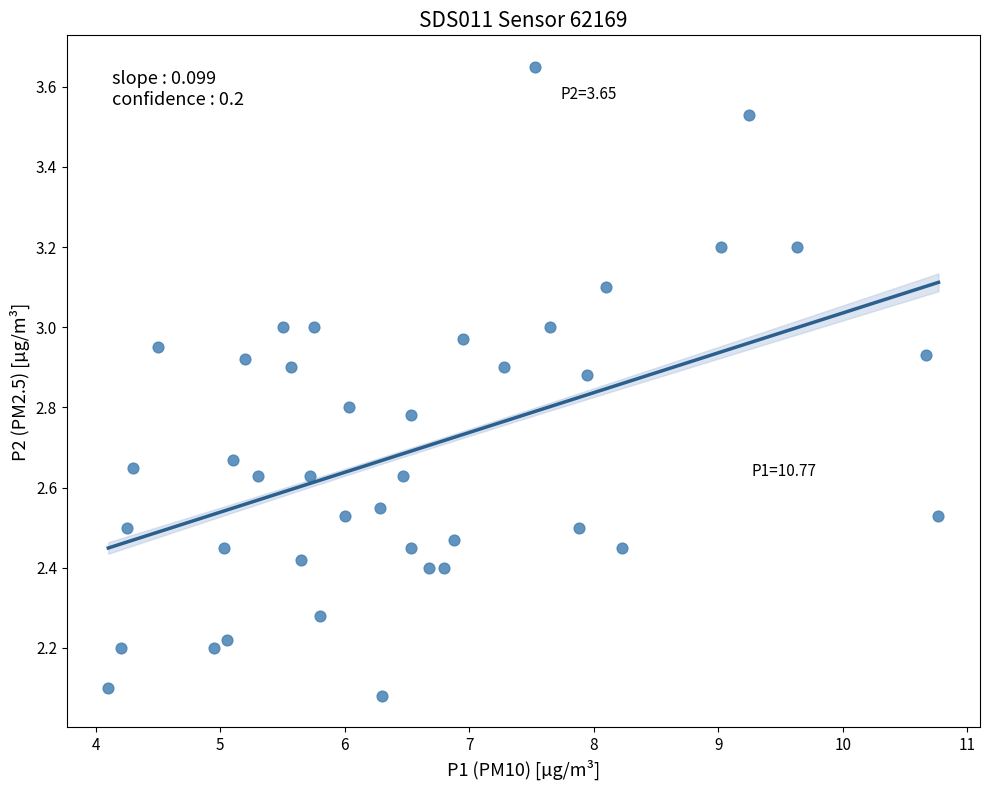

What is the range of X values (max minus min)?

6.7